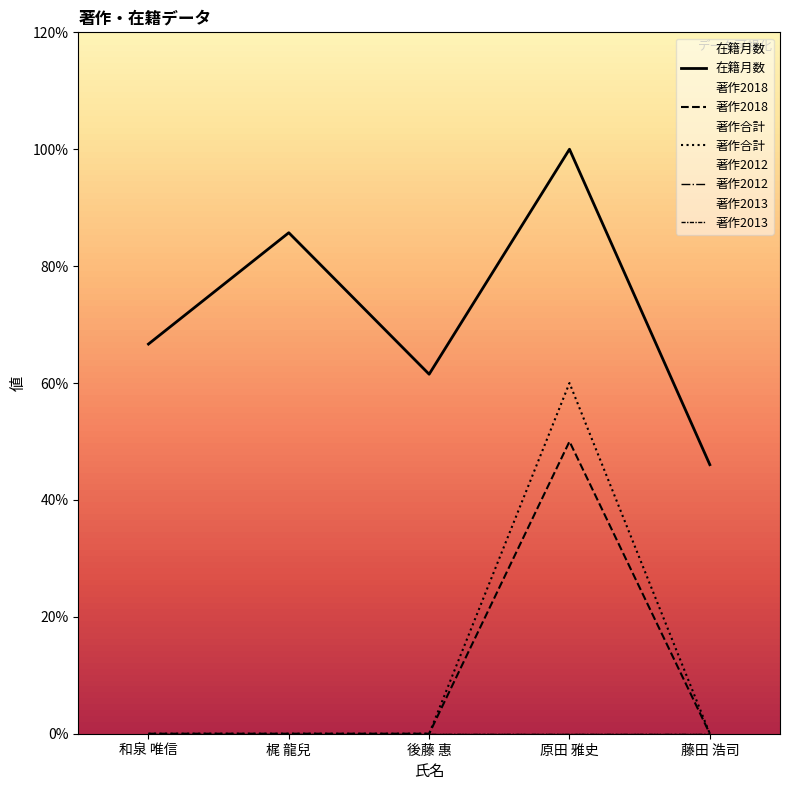

True or false: 著作2012 has more than 0 interior local peaks.

False